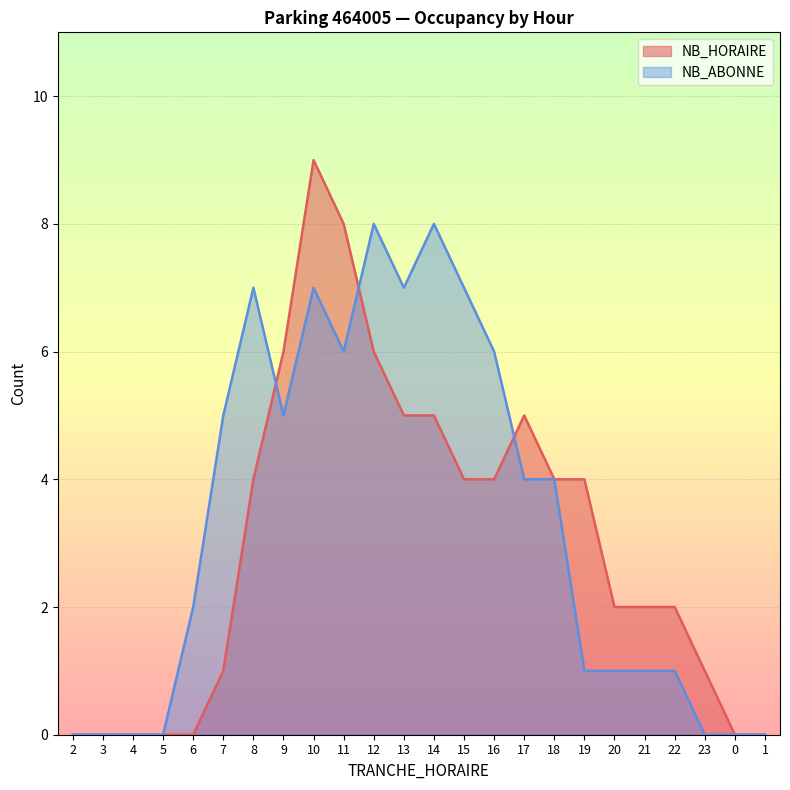

At which label does NB_ABONNE reach its peak?

12